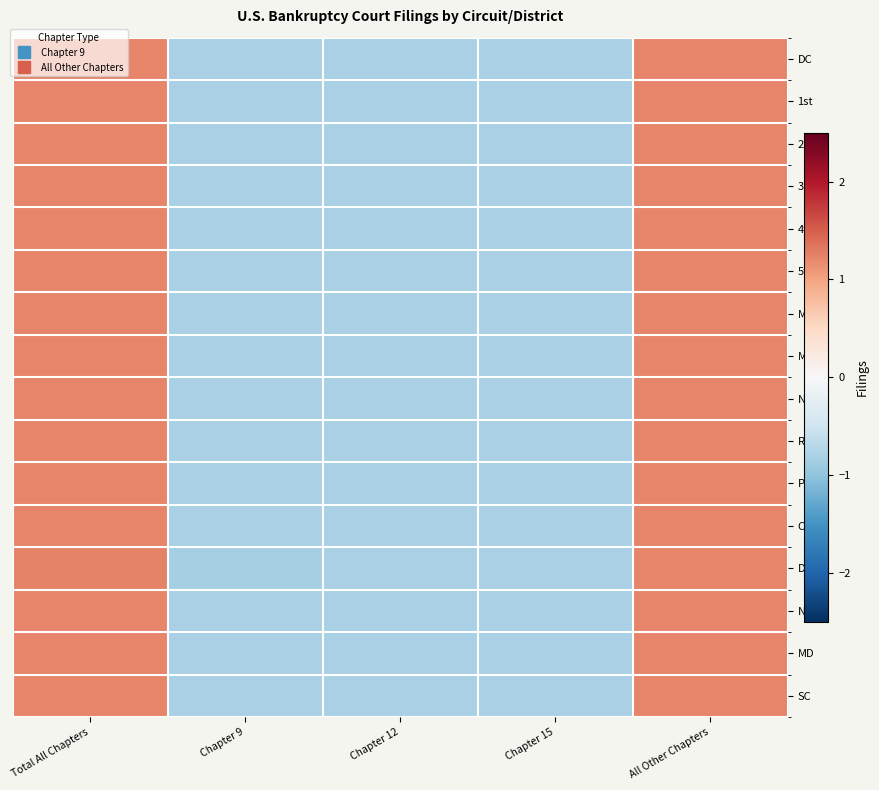

Reading right to left, extract all data points from this chart.

DC: All Other Chapters=1.2	Chapter 15=-0.8	Chapter 12=-0.8	Chapter 9=-0.8	Total All Chapters=1.2
1st: All Other Chapters=1.2	Chapter 15=-0.8	Chapter 12=-0.8	Chapter 9=-0.8	Total All Chapters=1.2
2nd: All Other Chapters=1.2	Chapter 15=-0.8	Chapter 12=-0.8	Chapter 9=-0.8	Total All Chapters=1.2
3rd: All Other Chapters=1.2	Chapter 15=-0.8	Chapter 12=-0.8	Chapter 9=-0.8	Total All Chapters=1.2
4th: All Other Chapters=1.2	Chapter 15=-0.8	Chapter 12=-0.8	Chapter 9=-0.8	Total All Chapters=1.2
5th: All Other Chapters=1.2	Chapter 15=-0.8	Chapter 12=-0.8	Chapter 9=-0.8	Total All Chapters=1.2
ME: All Other Chapters=1.2	Chapter 15=-0.8	Chapter 12=-0.8	Chapter 9=-0.8	Total All Chapters=1.2
MA: All Other Chapters=1.2	Chapter 15=-0.8	Chapter 12=-0.8	Chapter 9=-0.8	Total All Chapters=1.2
NH: All Other Chapters=1.2	Chapter 15=-0.8	Chapter 12=-0.8	Chapter 9=-0.8	Total All Chapters=1.2
RI: All Other Chapters=1.2	Chapter 15=-0.8	Chapter 12=-0.8	Chapter 9=-0.8	Total All Chapters=1.2
PR: All Other Chapters=1.2	Chapter 15=-0.8	Chapter 12=-0.8	Chapter 9=-0.8	Total All Chapters=1.2
CT: All Other Chapters=1.2	Chapter 15=-0.8	Chapter 12=-0.8	Chapter 9=-0.8	Total All Chapters=1.2
DE: All Other Chapters=1.2	Chapter 15=-0.8	Chapter 12=-0.8	Chapter 9=-0.8	Total All Chapters=1.2
NJ: All Other Chapters=1.2	Chapter 15=-0.8	Chapter 12=-0.8	Chapter 9=-0.8	Total All Chapters=1.2
MD: All Other Chapters=1.2	Chapter 15=-0.8	Chapter 12=-0.8	Chapter 9=-0.8	Total All Chapters=1.2
SC: All Other Chapters=1.2	Chapter 15=-0.8	Chapter 12=-0.8	Chapter 9=-0.8	Total All Chapters=1.2